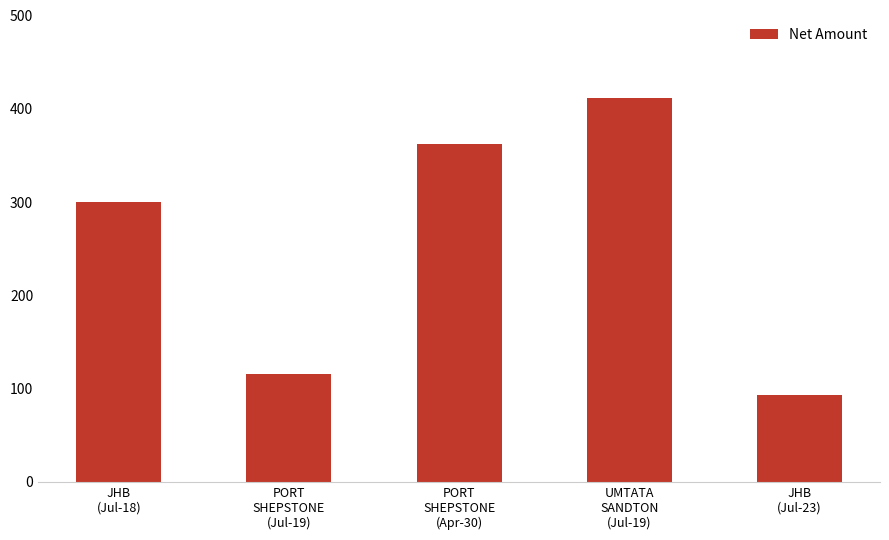

Does the chart contain any negative values?

No